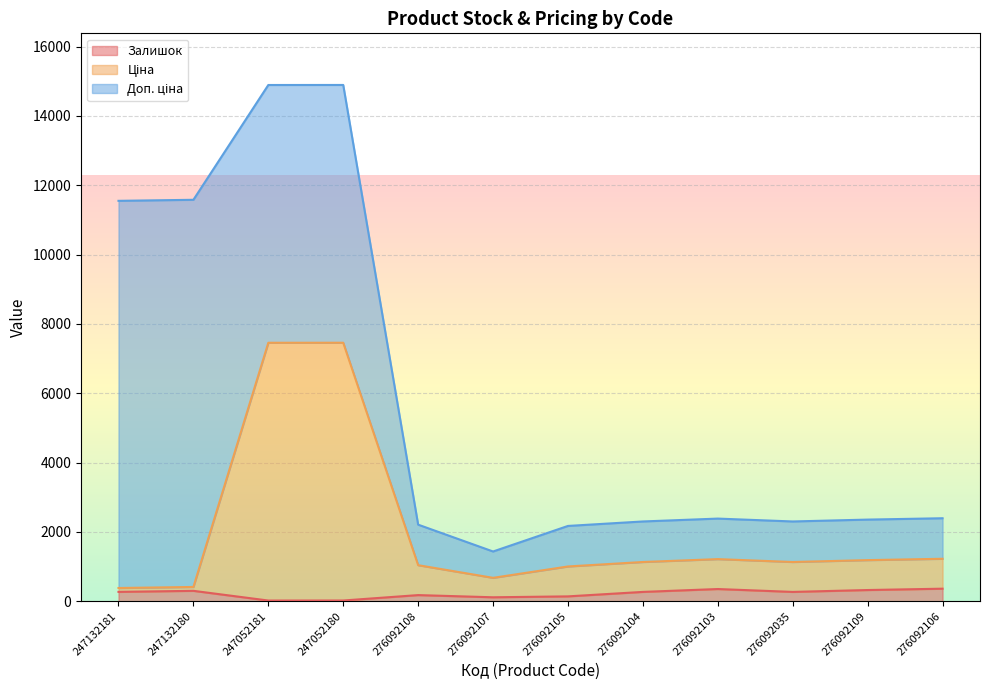

Is it true that Залишок equals 114.0 at 276092107?

True